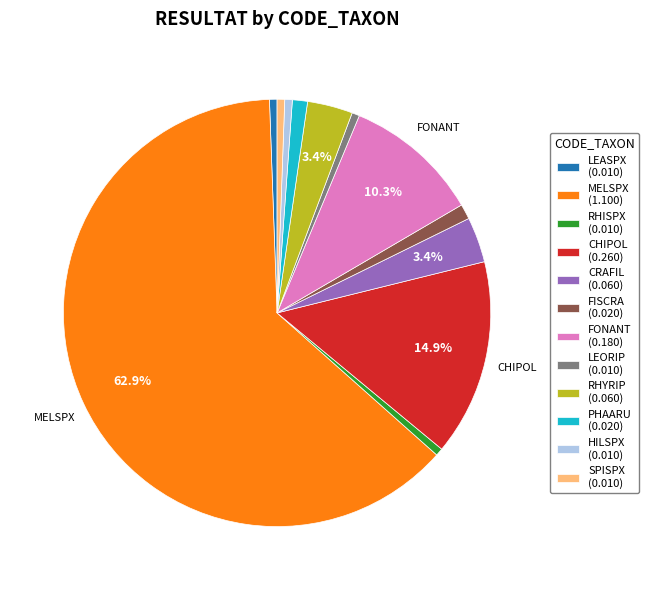

Does FONANT (0.180) represent more than half of the total?

No